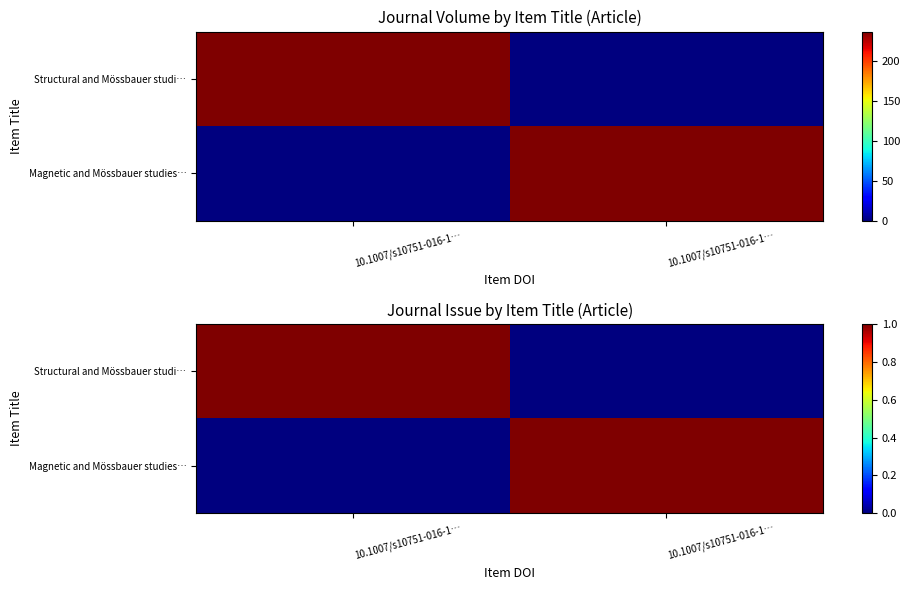

What is the maximum value for Magnetic and Mössbauer studies…?

1